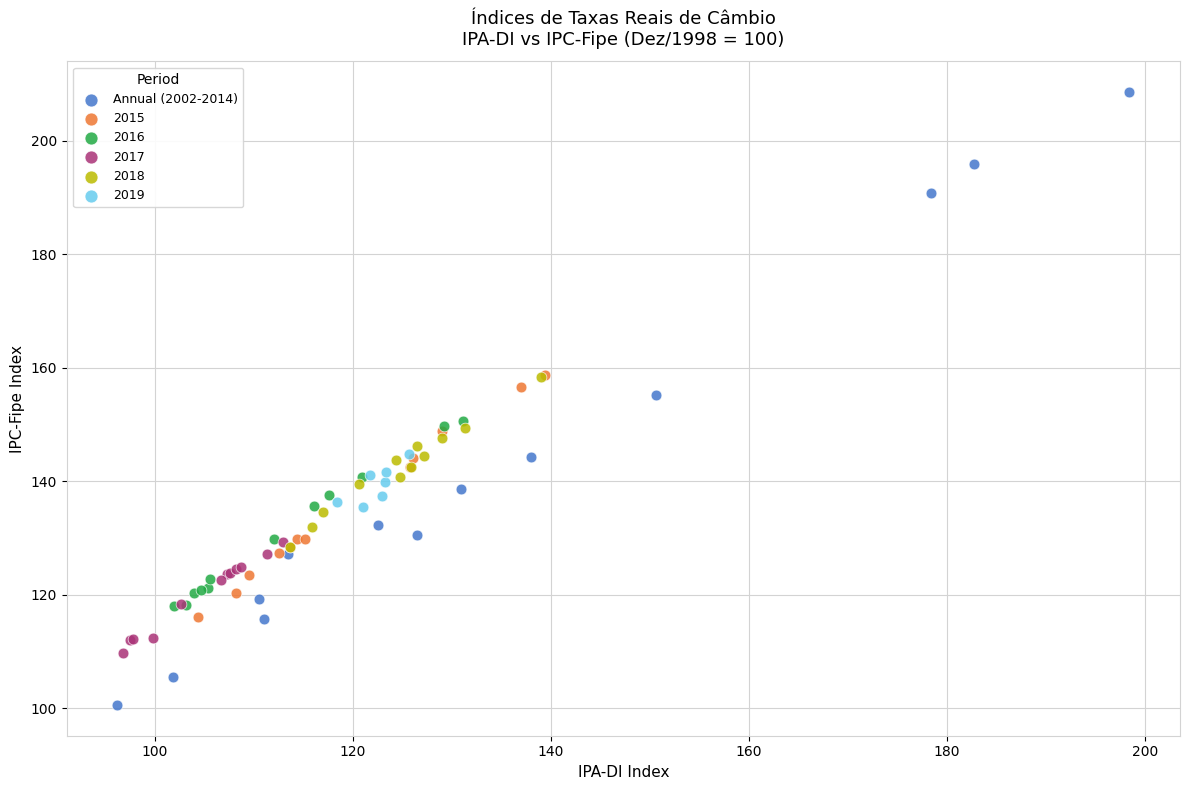

Which series reaches the minimum Y coordinate?

Annual (2002-2014)